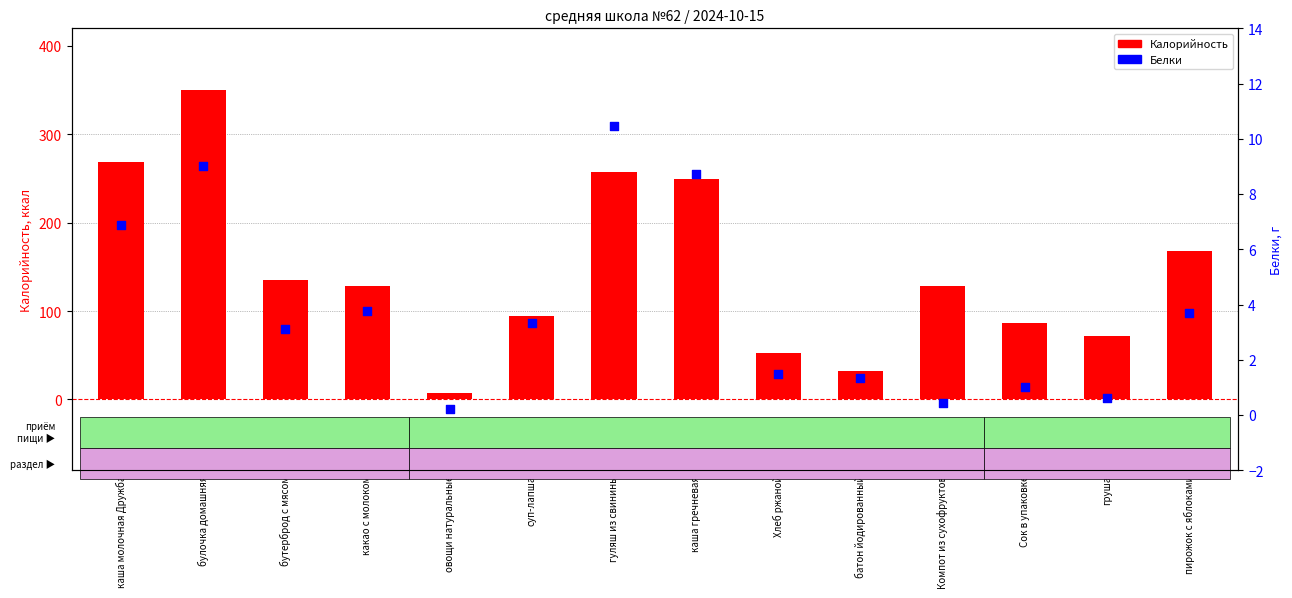

Is the value of Белки at булочка домашняя greater than the value of Калорийность at булочка домашняя?

No